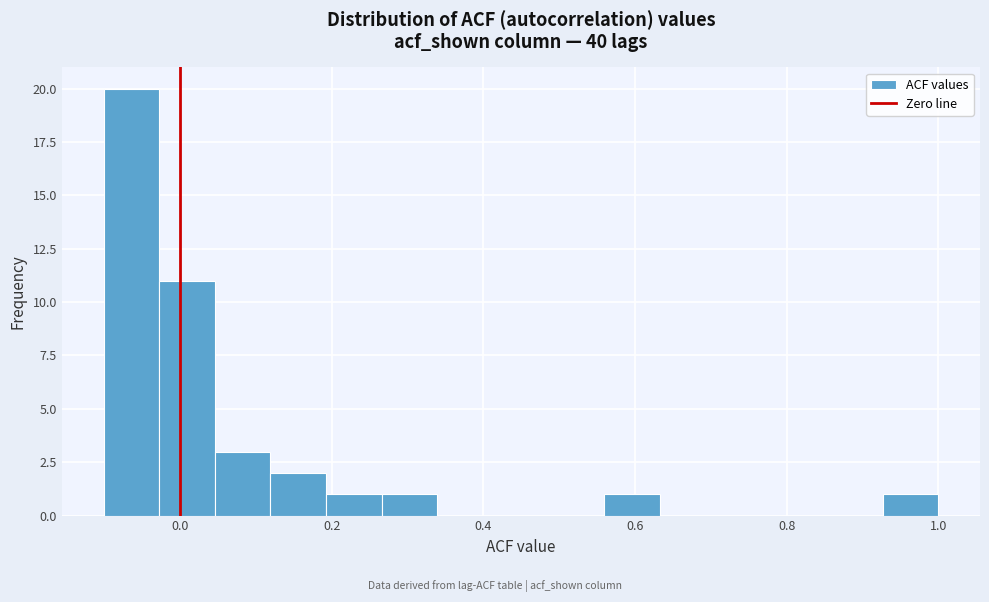

Around what value on the x-axis is the tallest bar? Give the approximate position of its centre, as read against the axis.

-0.06